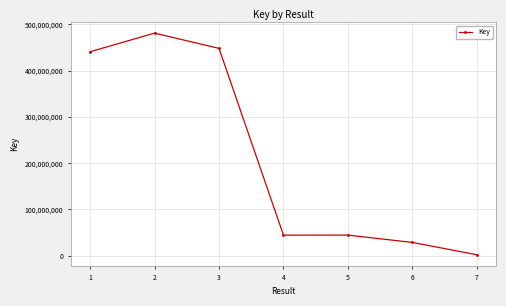

Which label corresponds to the largest value in the chart?

2